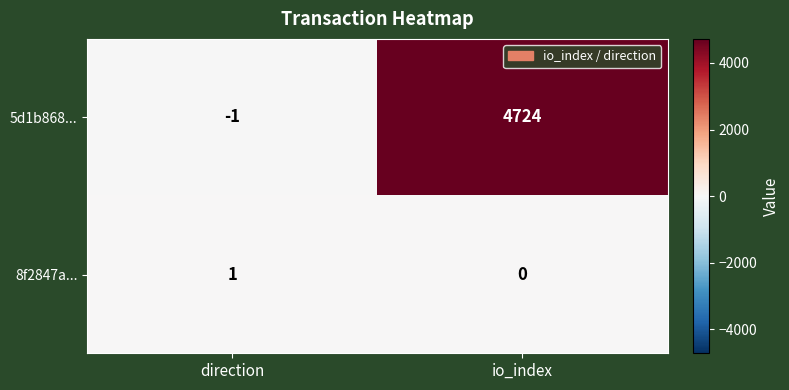

Where is 5d1b868... nearest to the value 2361?

direction